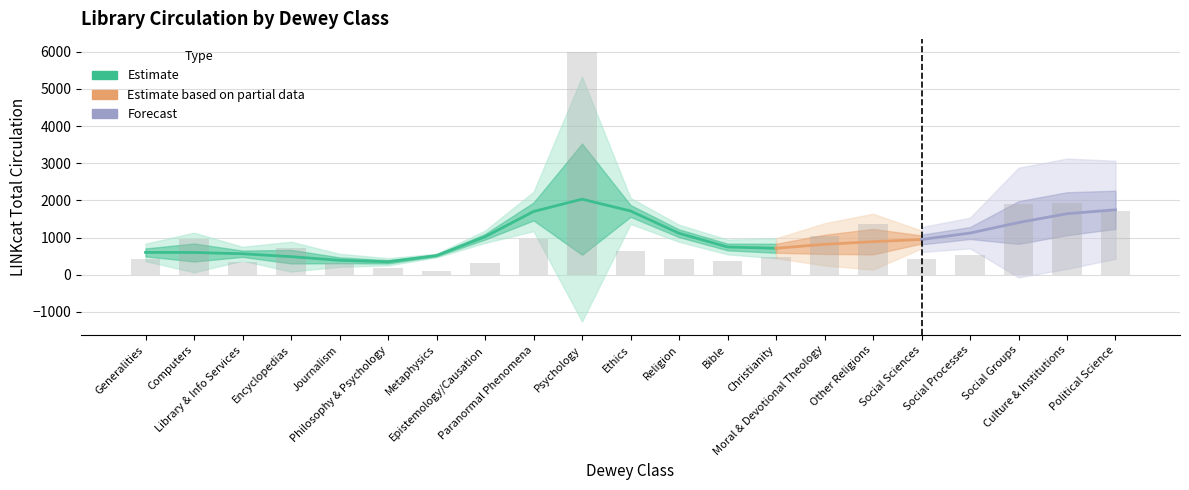

What is the change in value from Culture & Institutions to Political Science?

-214